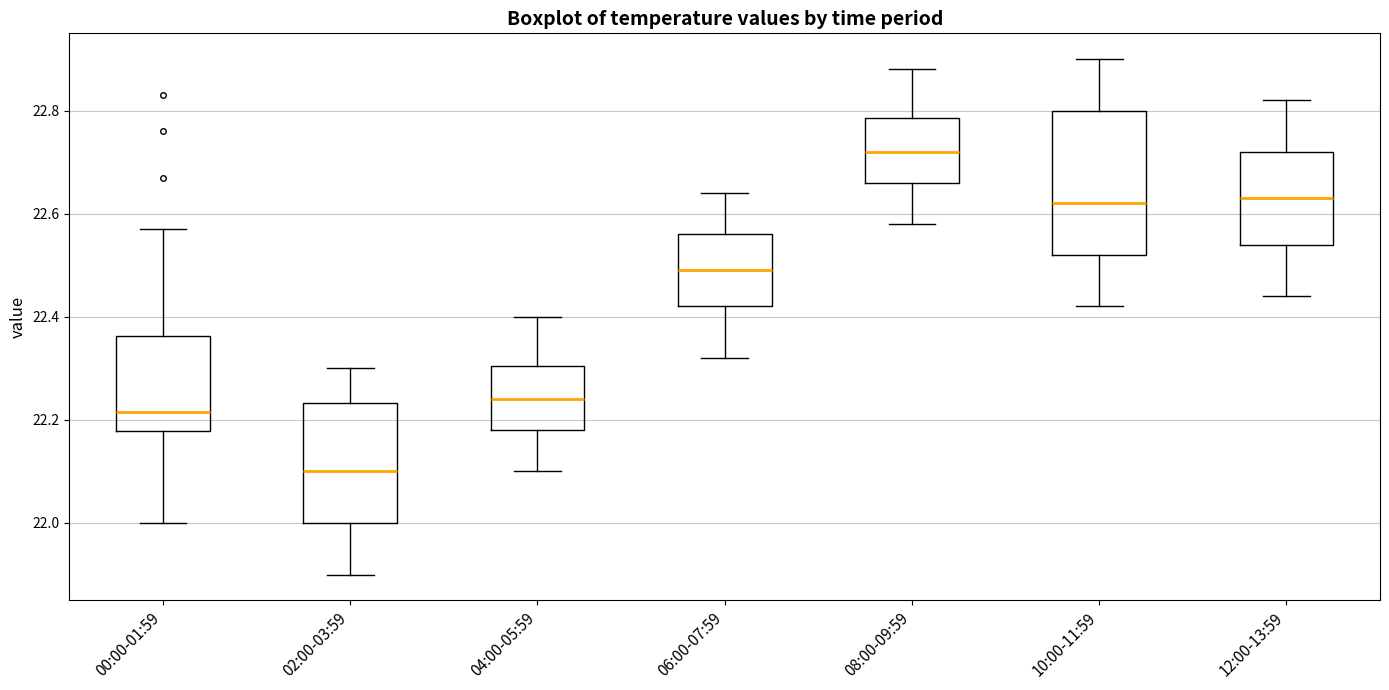

Where does the lower whisker of the box for 10:00-11:59 end on the y-axis? The values are not printed on the chart, so give them approximately, as read against the axis.

22.42